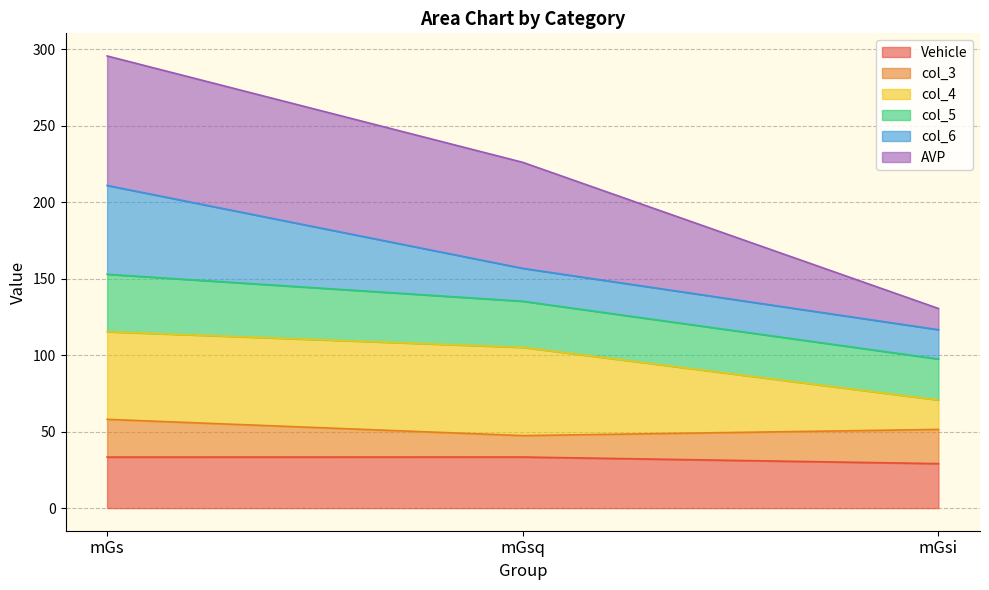

At which label does Vehicle first exceed 33?

mGs